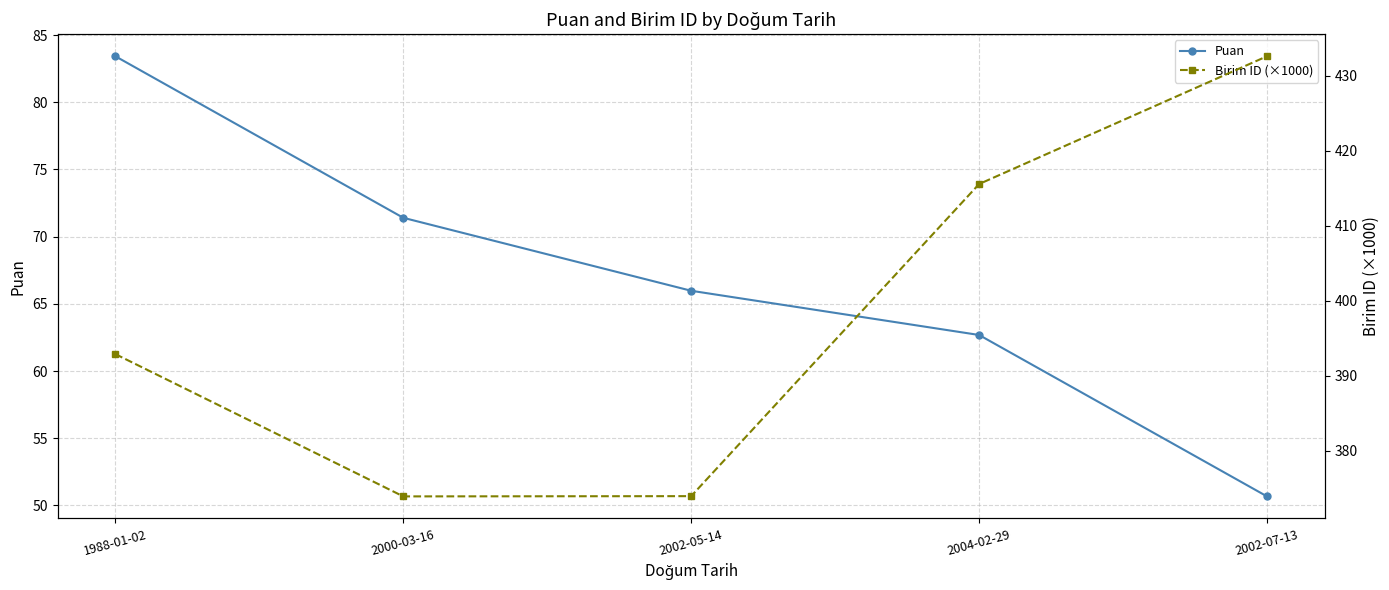

How many data points in Birim ID (×1000) are above 392?

3